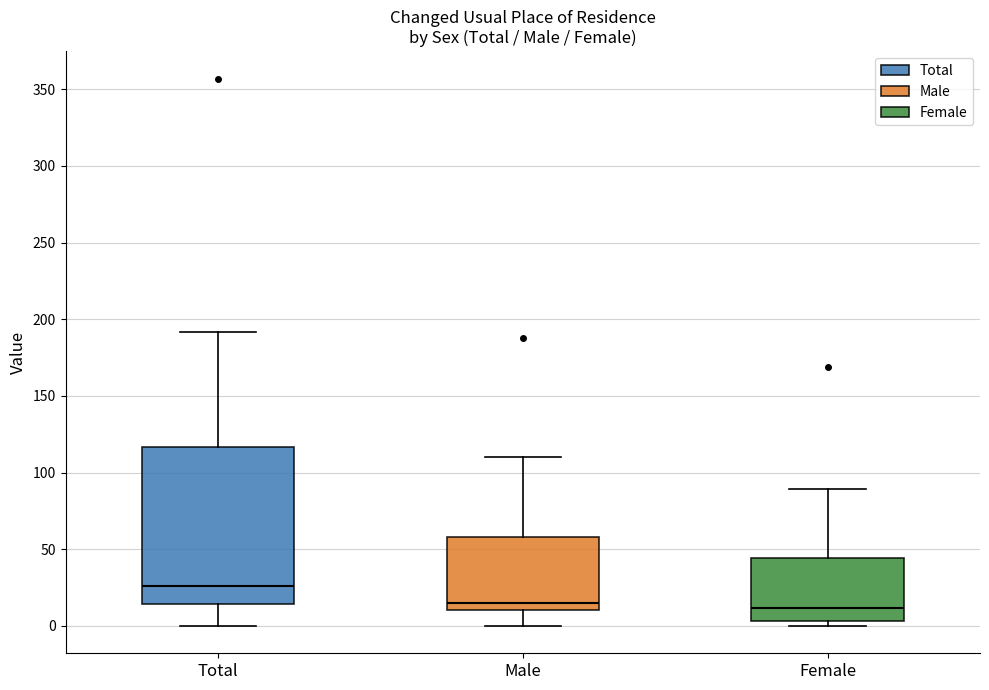

Reading left to right, read every box against the y-axis: the position of its median line, the range the box covers, and the ends of its whiskers. The values are not printed on the chart, so give them approximately, as read against the axis.

Total: median 25, box 15 to 115, whiskers 0 to 190
Male: median 15, box 10 to 60, whiskers 0 to 110
Female: median 10, box 5 to 45, whiskers 0 to 90